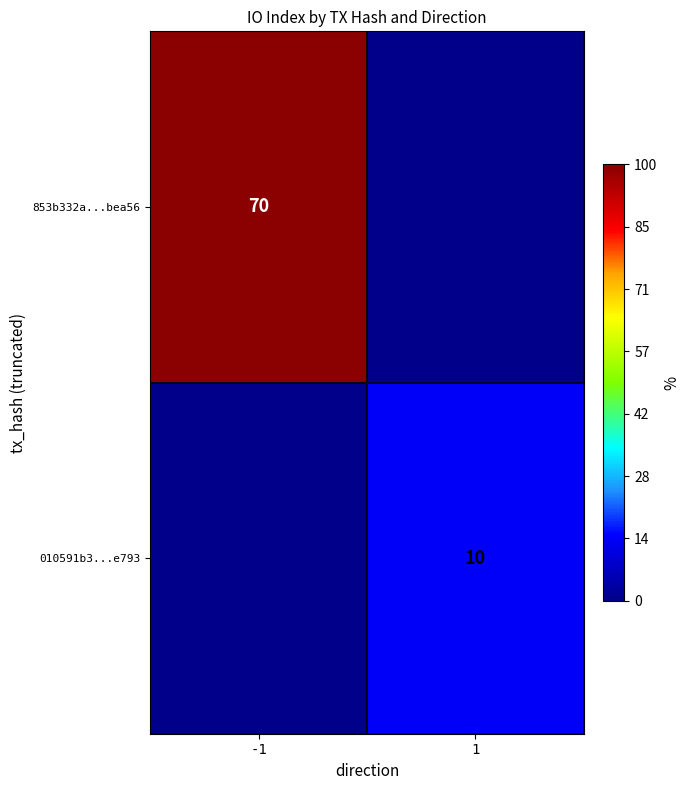

Is it true that 010591b3...e793 equals 10 at 1?

True